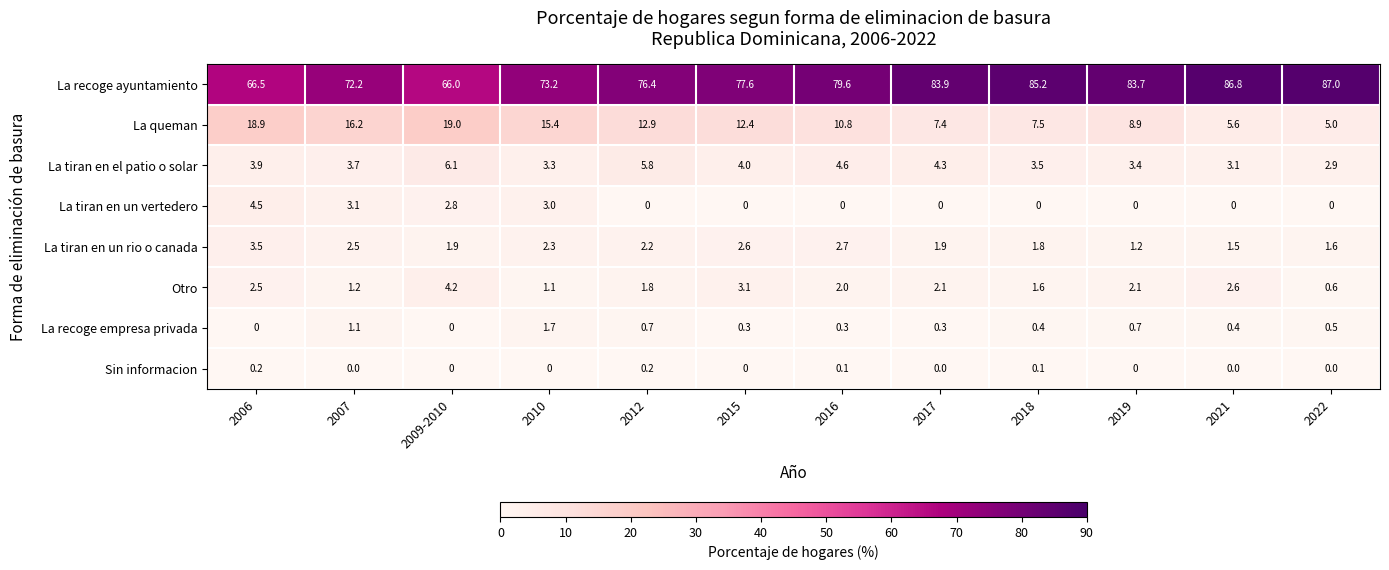

The value of La recoge empresa privada at 2022 is 0.5. True or false?

True